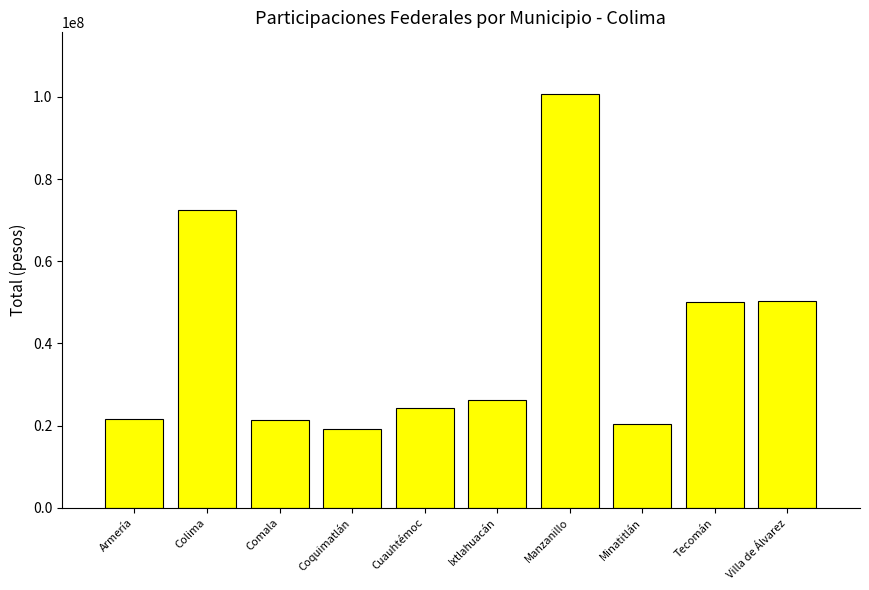

The chart shows a value of 26329788.0 at Ixtlahuacán. True or false?

True